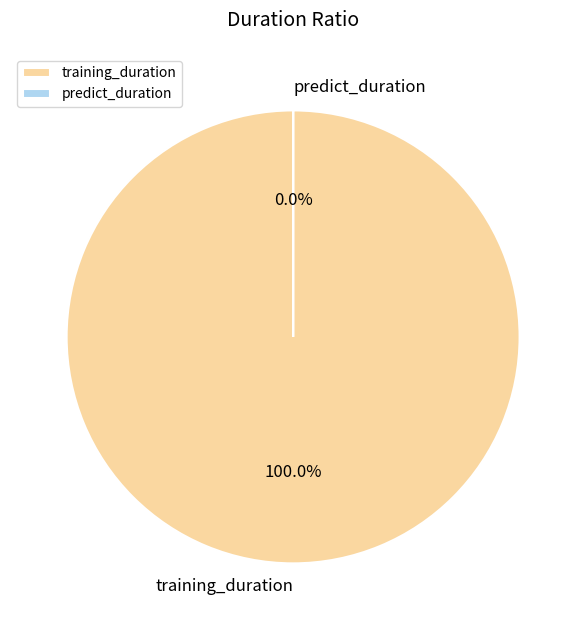

Rank the categories by value from lowest to highest.

predict_duration, training_duration